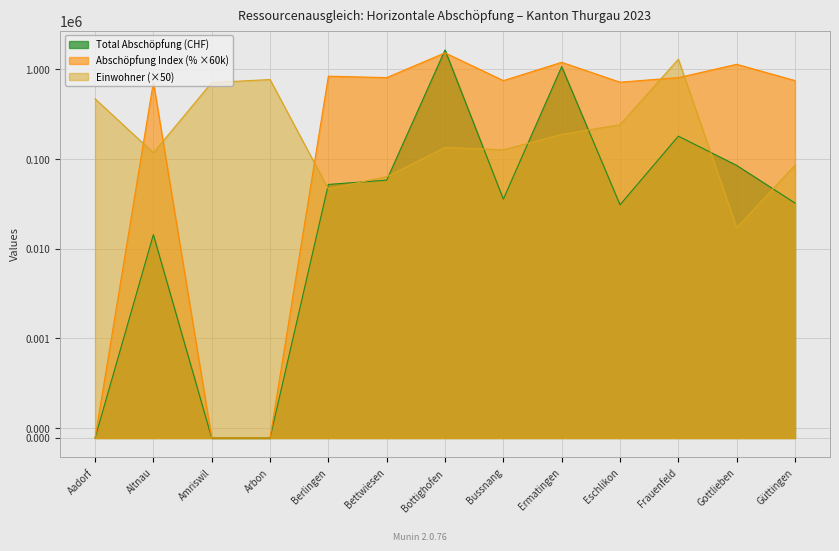

What is the value of the Total Abschöpfung (CHF) point at the 7th from the left?

1645048.6